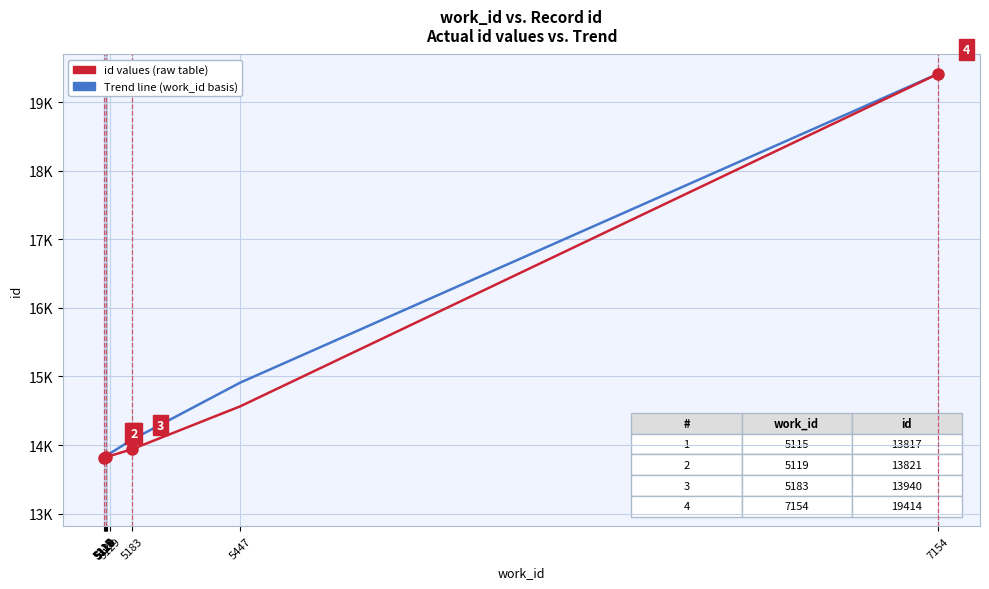

Is it true that id values equals 4593.6 at 5447?

False